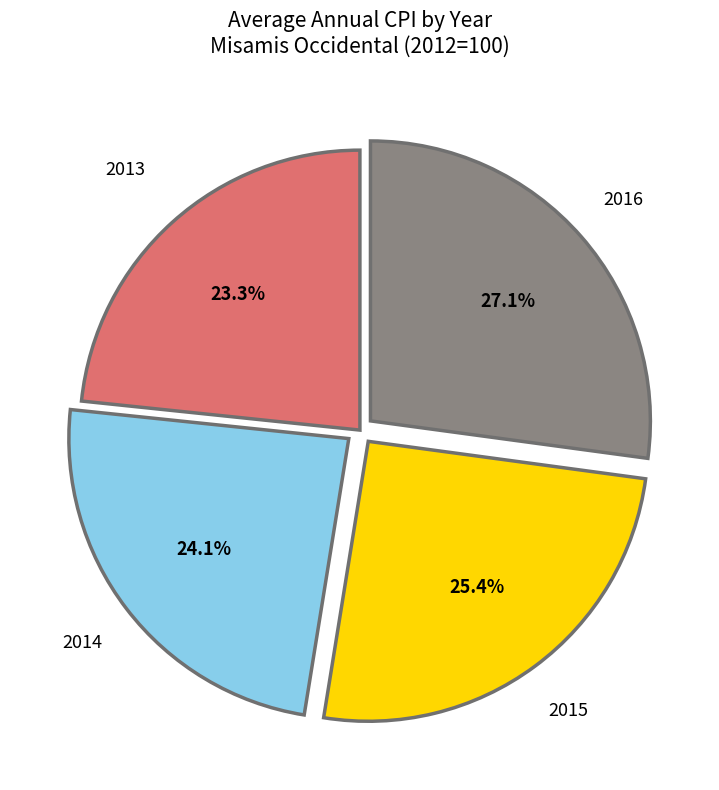

True or false: 2013 accounts for 23% of the total.

True